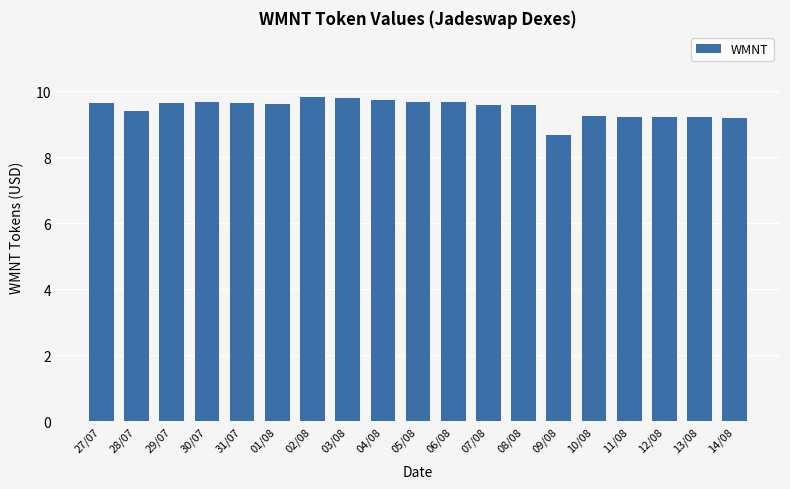

What position from the right is 09/08?

6